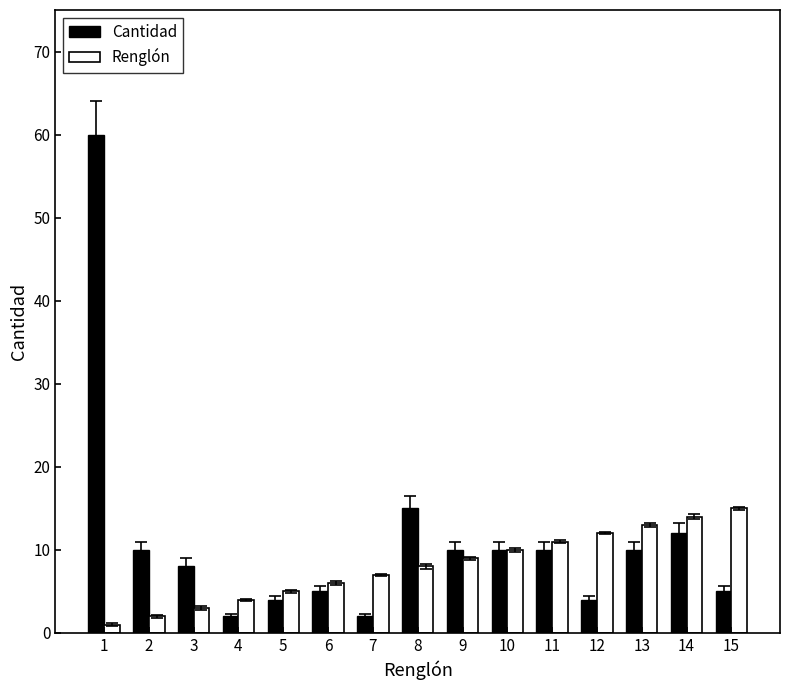

What is the greatest value displayed?

60